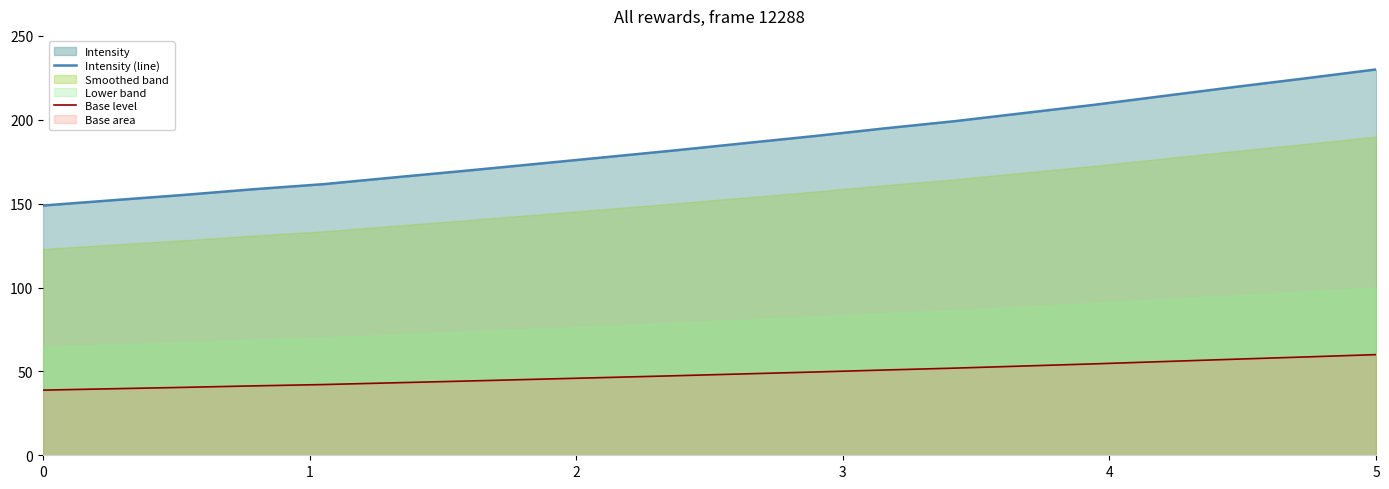

True or false: Intensity (line) and Base level cross at least once.

False